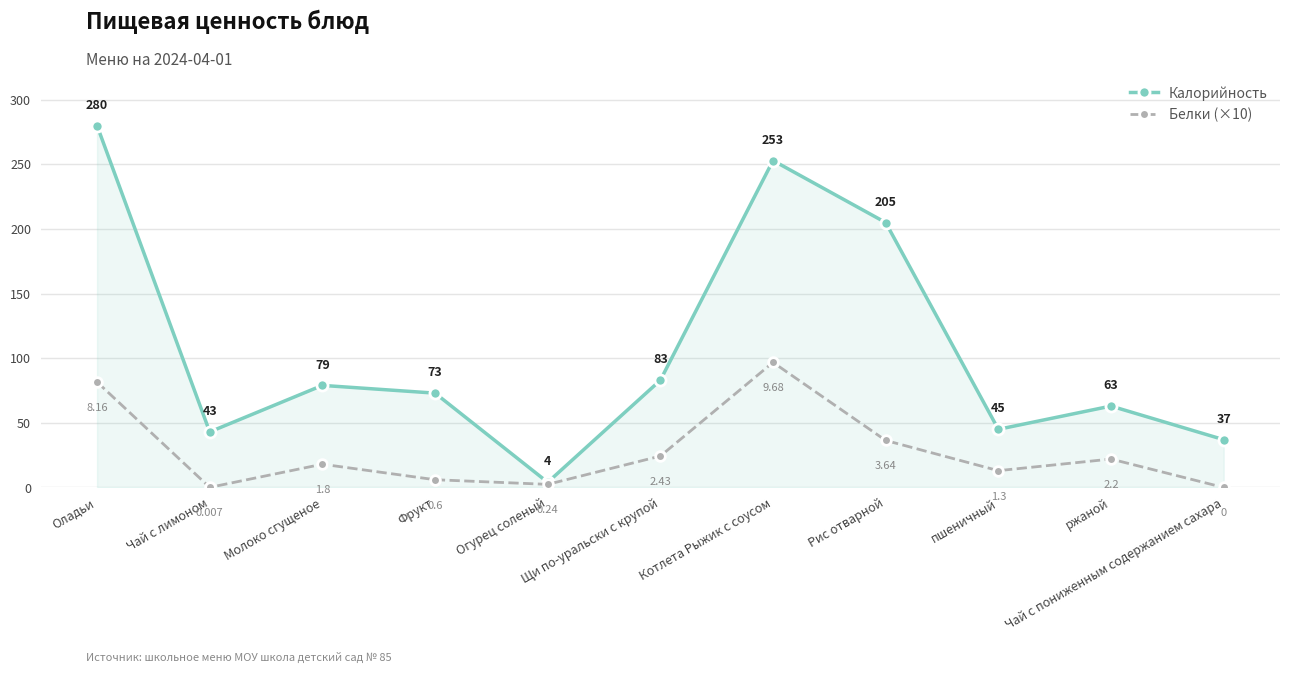

What is the minimum value for Калорийность?

4.0